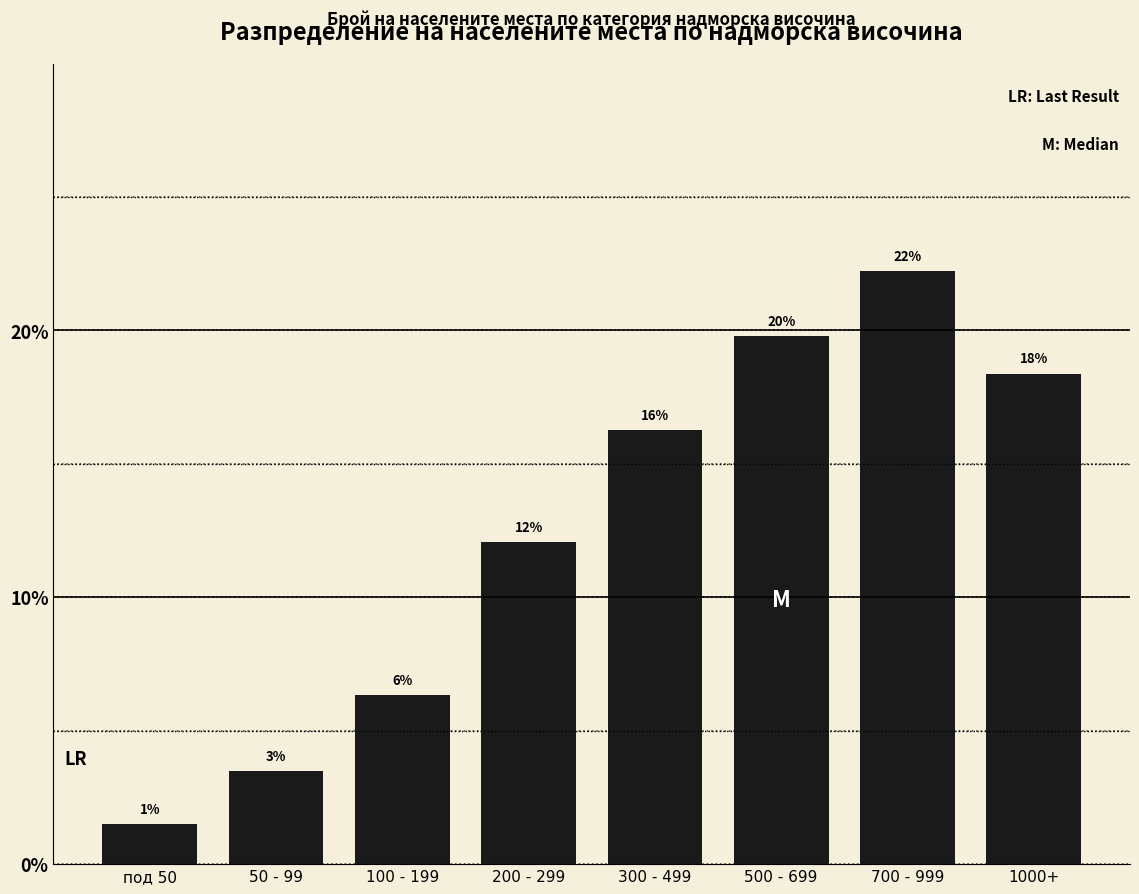

How many bars are there in total?

8